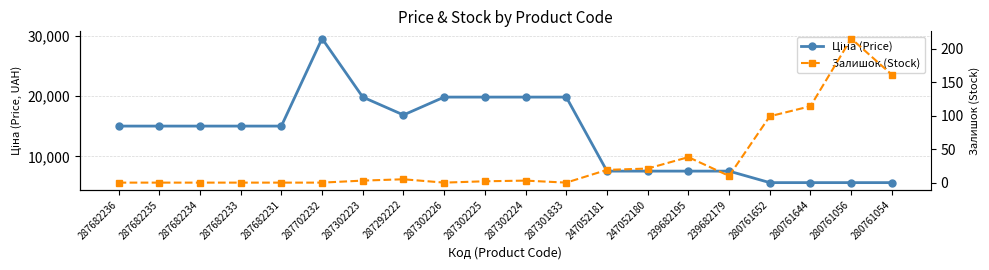

How many lines are shown in the chart?

2